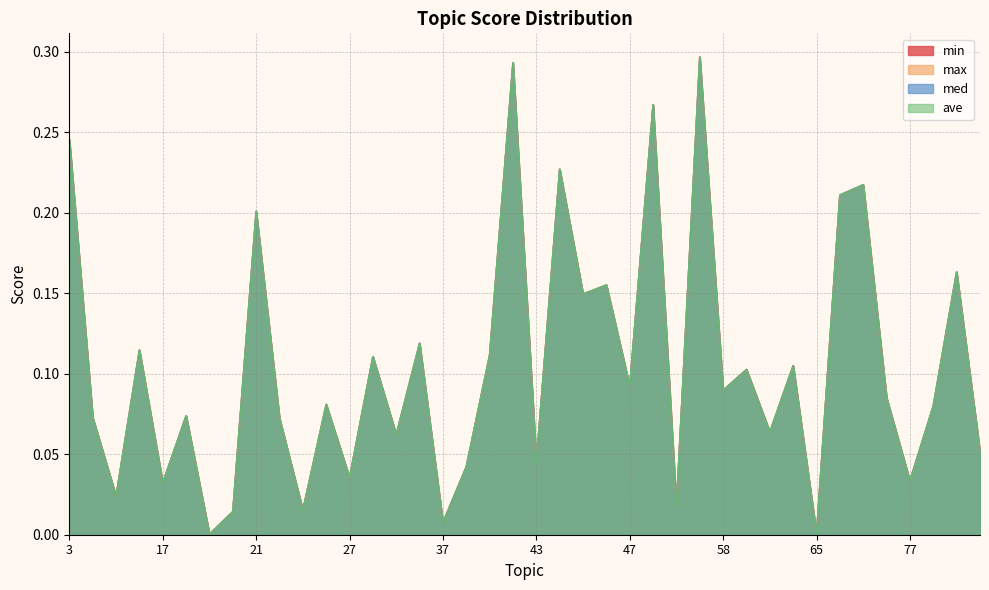

Which series has the largest range (max minus min)?

min